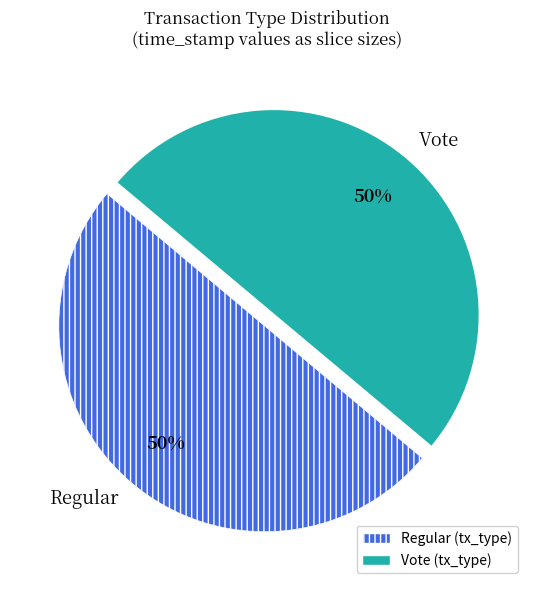

To the nearest percent, what is the average slice percentage?

50%